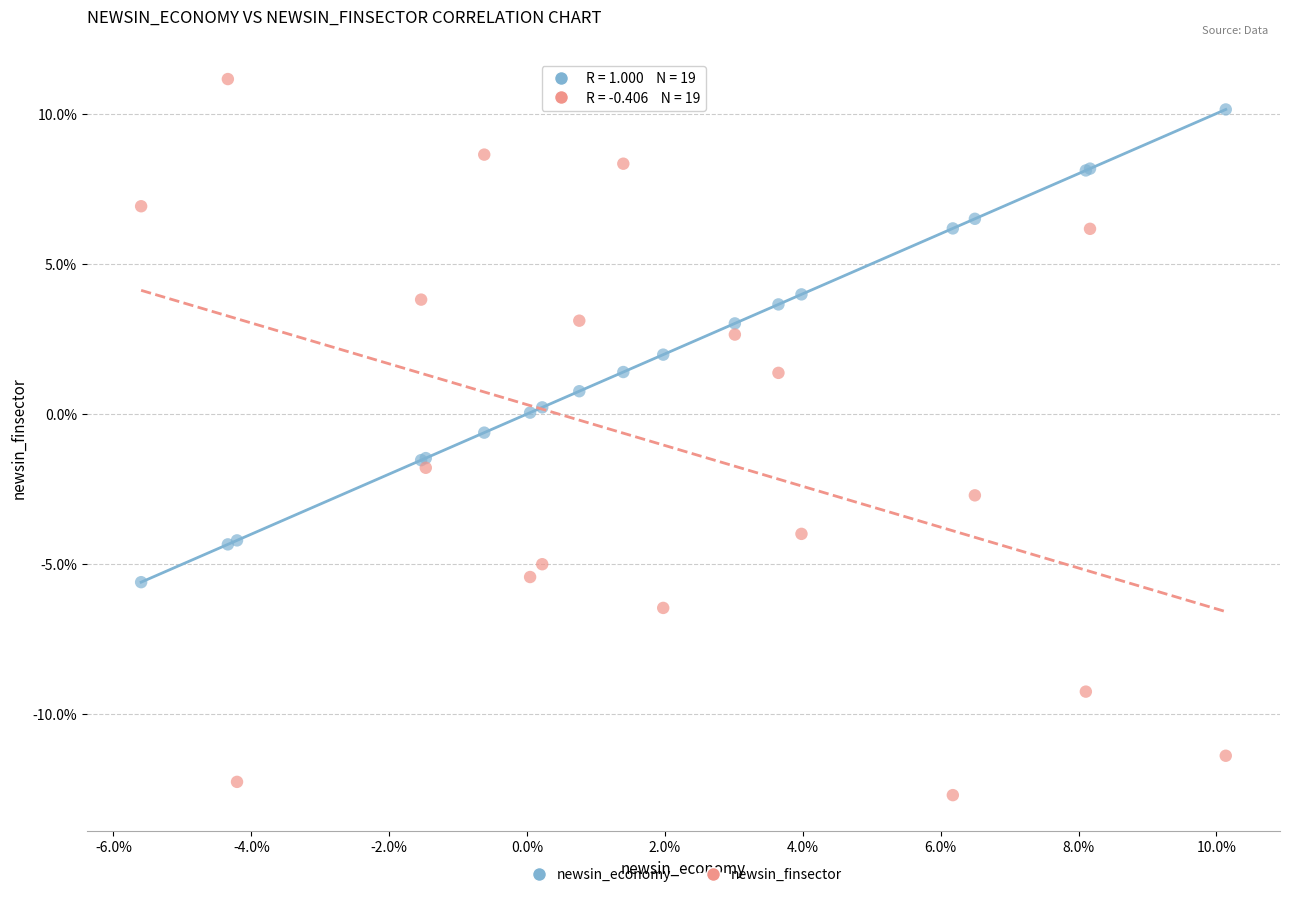

Which series has the largest Y range (max minus min)?

newsin_finsector